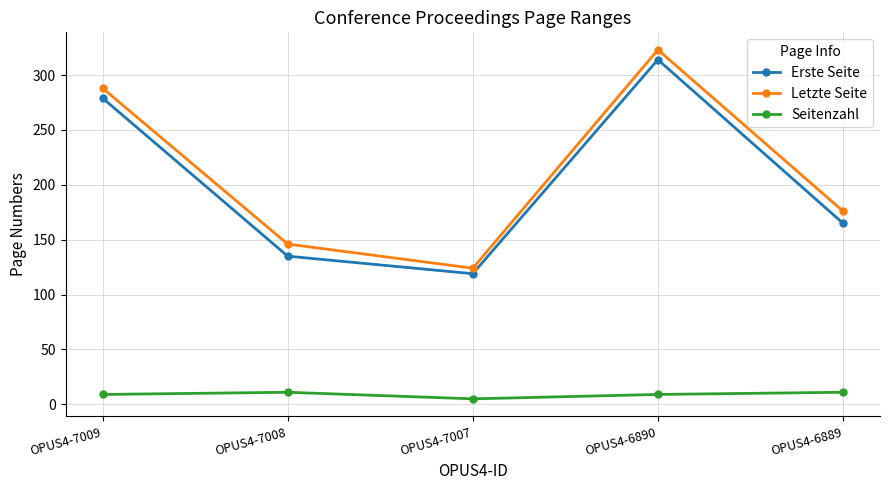

What is the minimum value for Erste Seite?

119